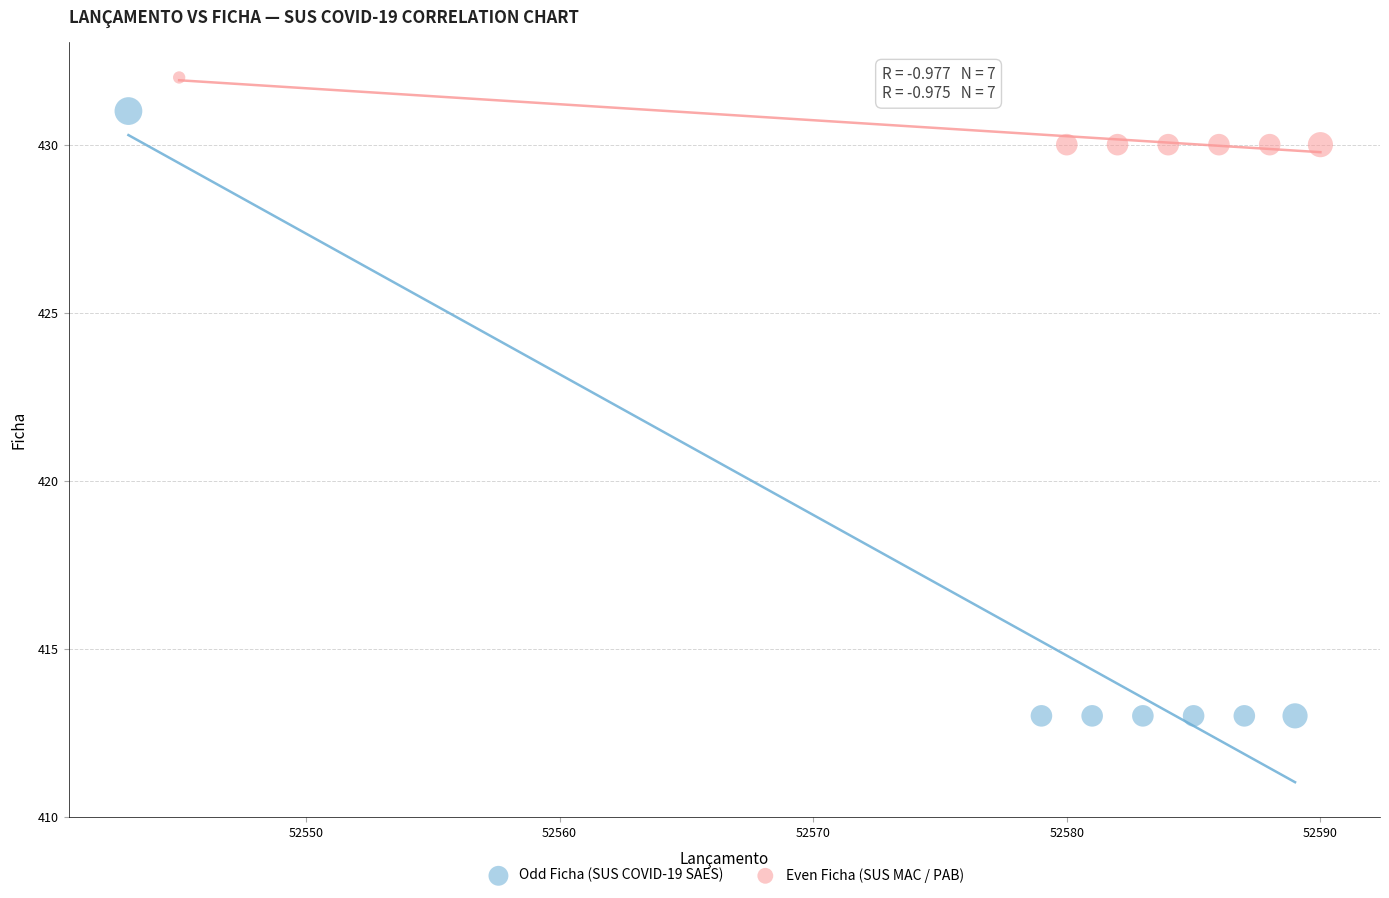

Which series has the largest Y range (max minus min)?

Odd Ficha (SUS COVID-19 SAES)